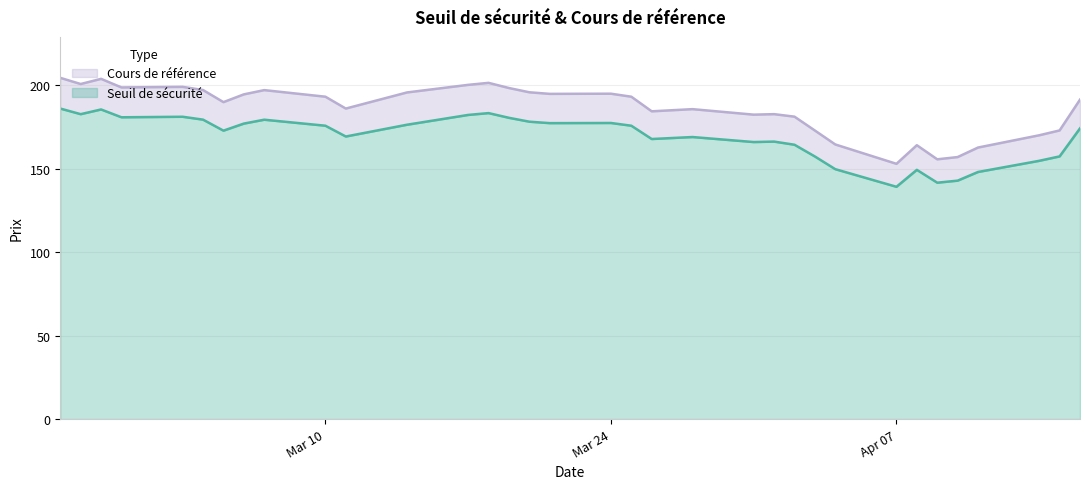

True or false: Seuil de sécurité and Cours de référence intersect in this chart.

False